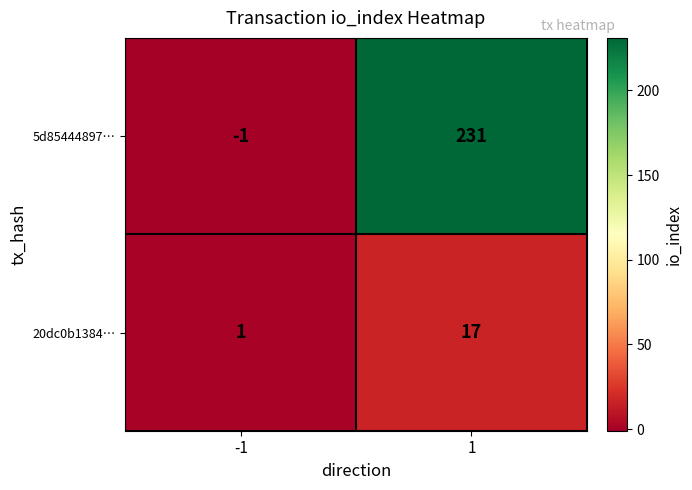

At which category does the chart reach its minimum across all series?

-1